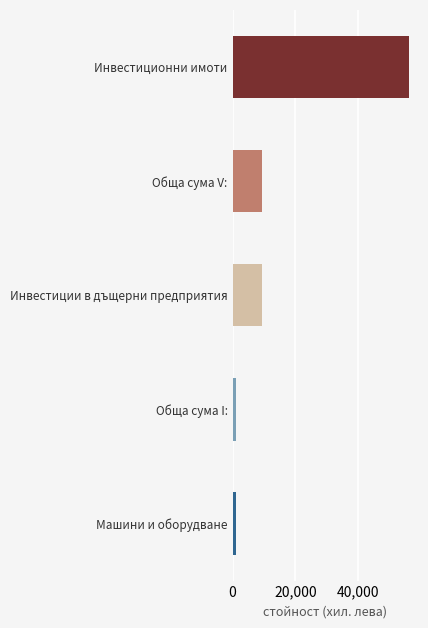

The chart shows a value of 56422 at Инвестиционни имоти. True or false?

True